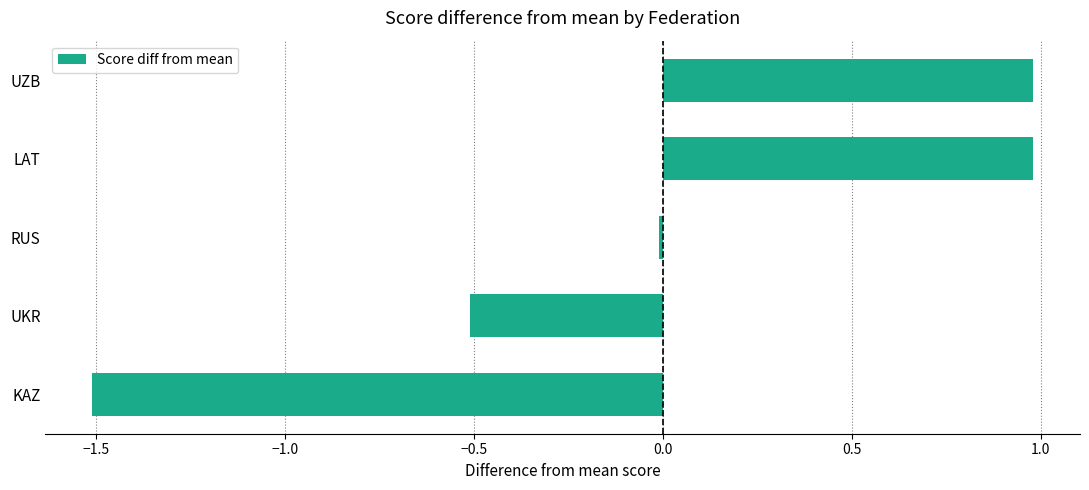

Which category has the lowest value across all series?

KAZ